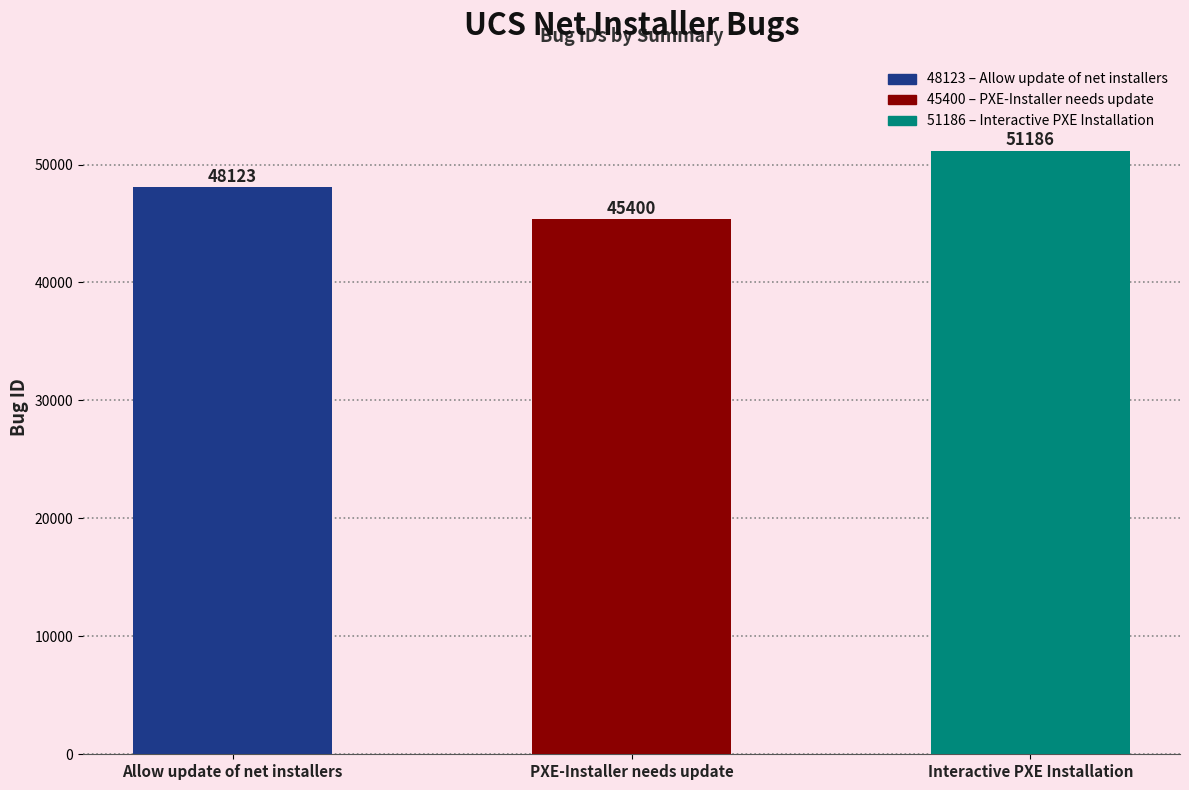

What is the label of the 1st bar from the right?

Interactive PXE Installation